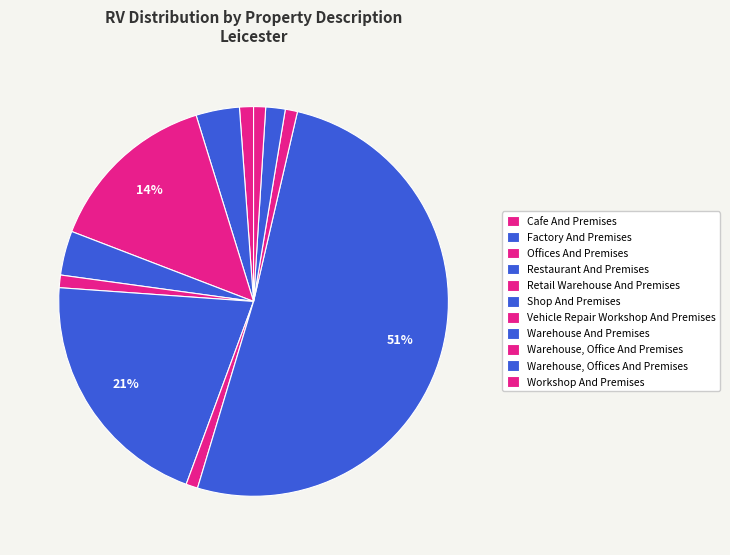

How many segments does this pie chart have?

11